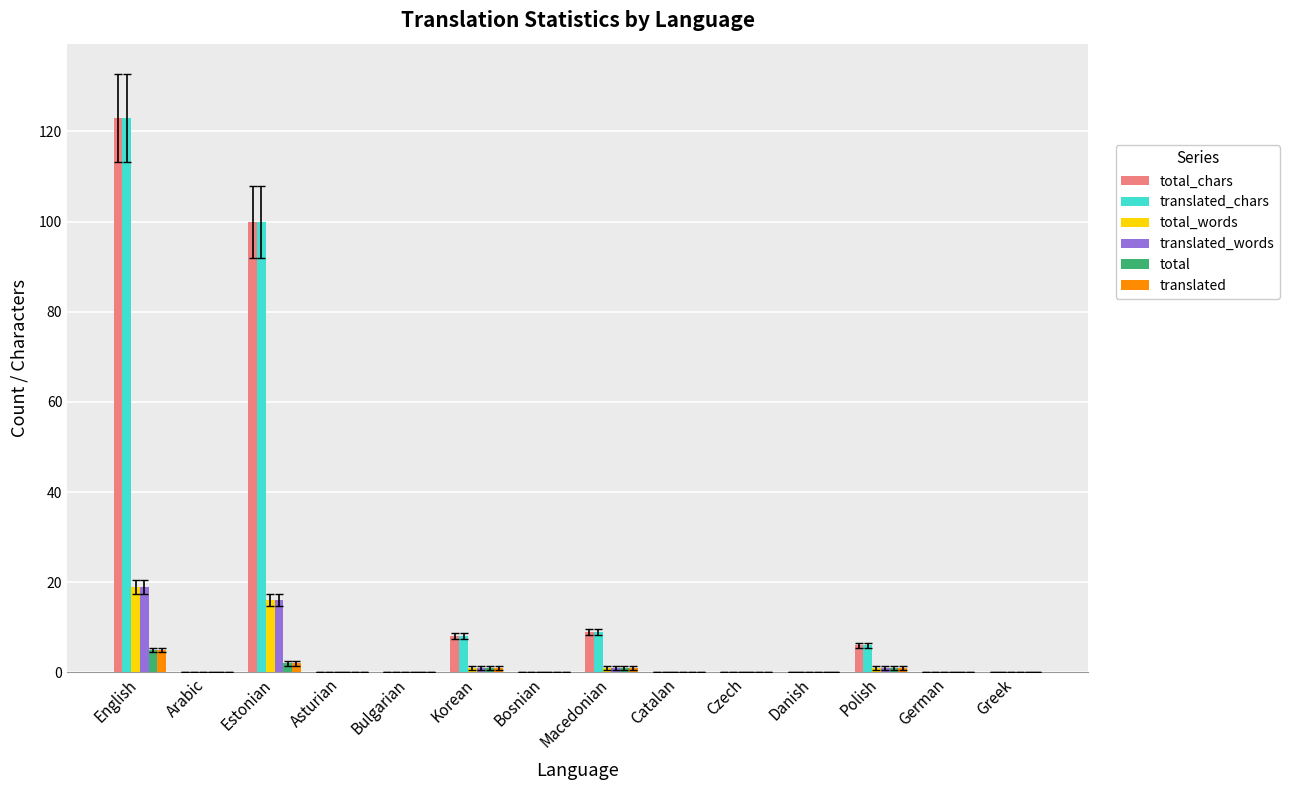

What is the sum of the total_chars values at Polish and English?

129